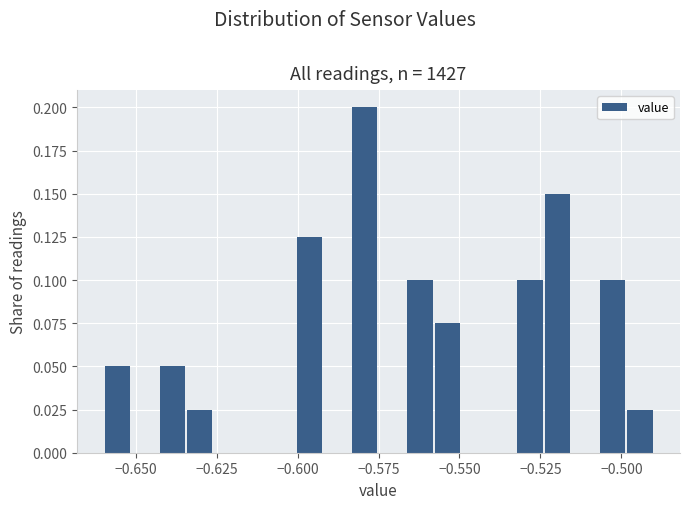

Read against the x-axis, roughly where is the centre of the tallest bar?

-0.580